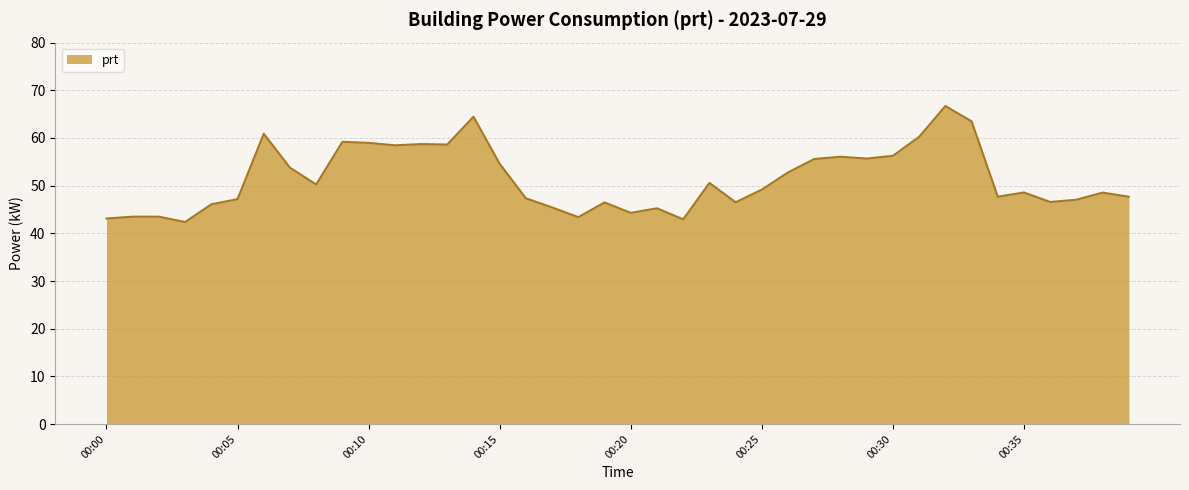

What is the difference between the maximum and minimum values?

24.3